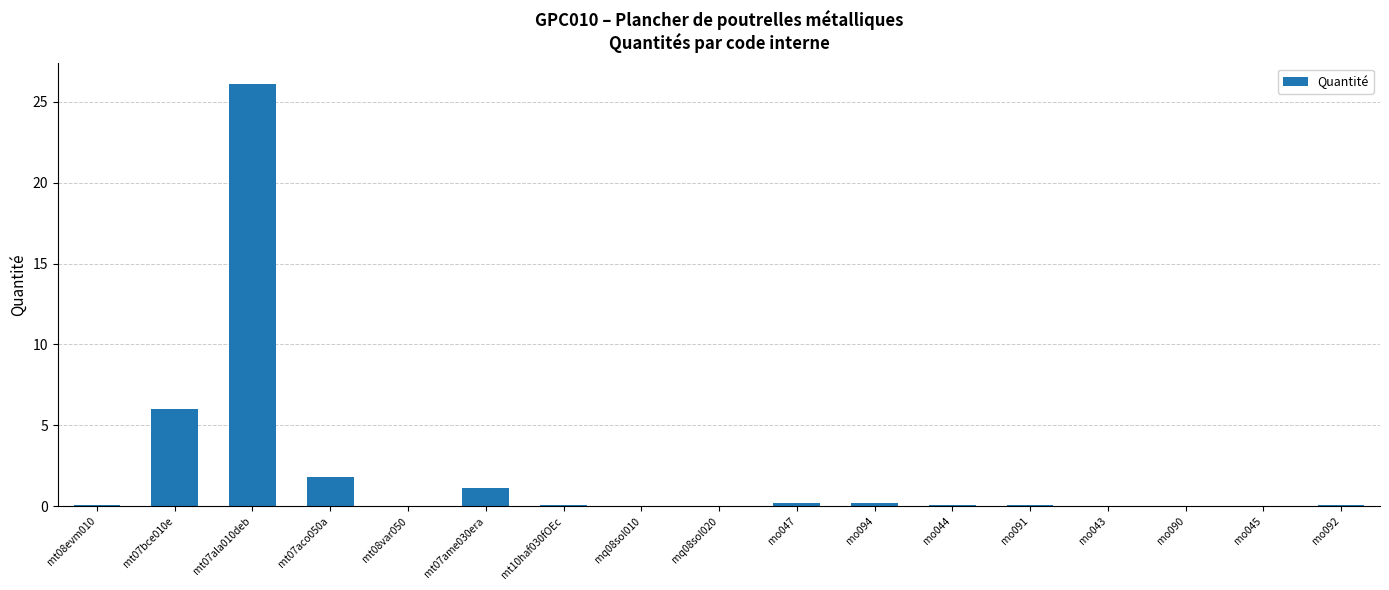

Which has a higher value, mt07ame030era or mt07aco050a?

mt07aco050a